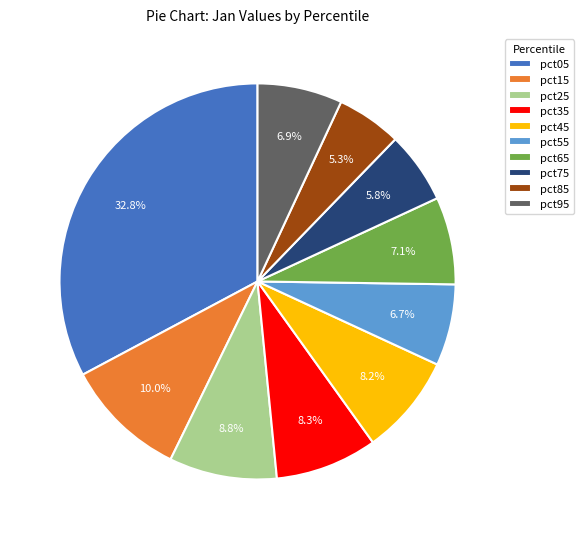

Combined, do pct85 and pct95 account for over 50%?

No